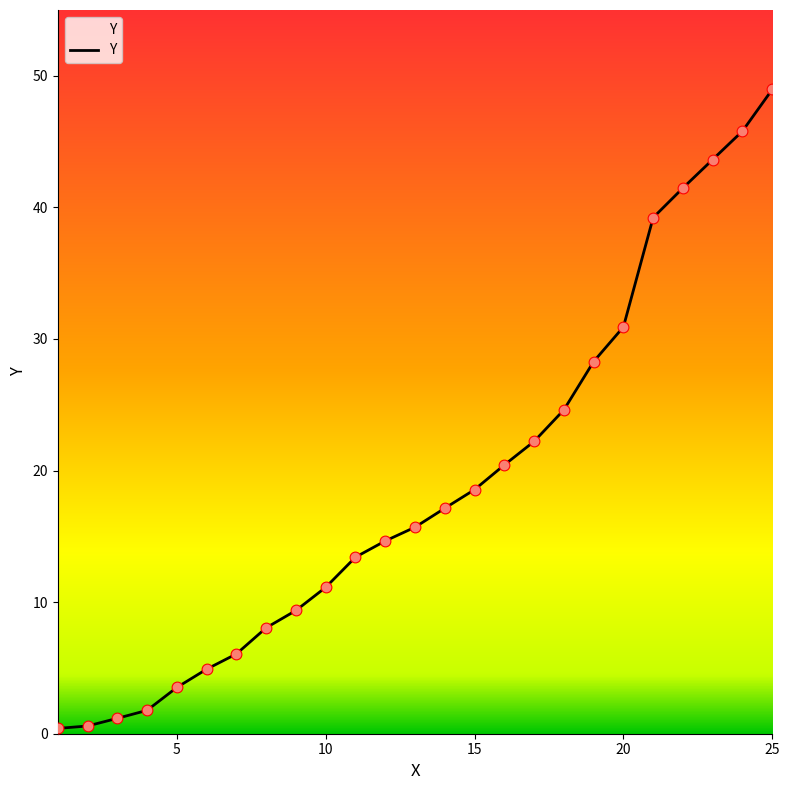

What is the difference between the maximum and minimum values?

48.6